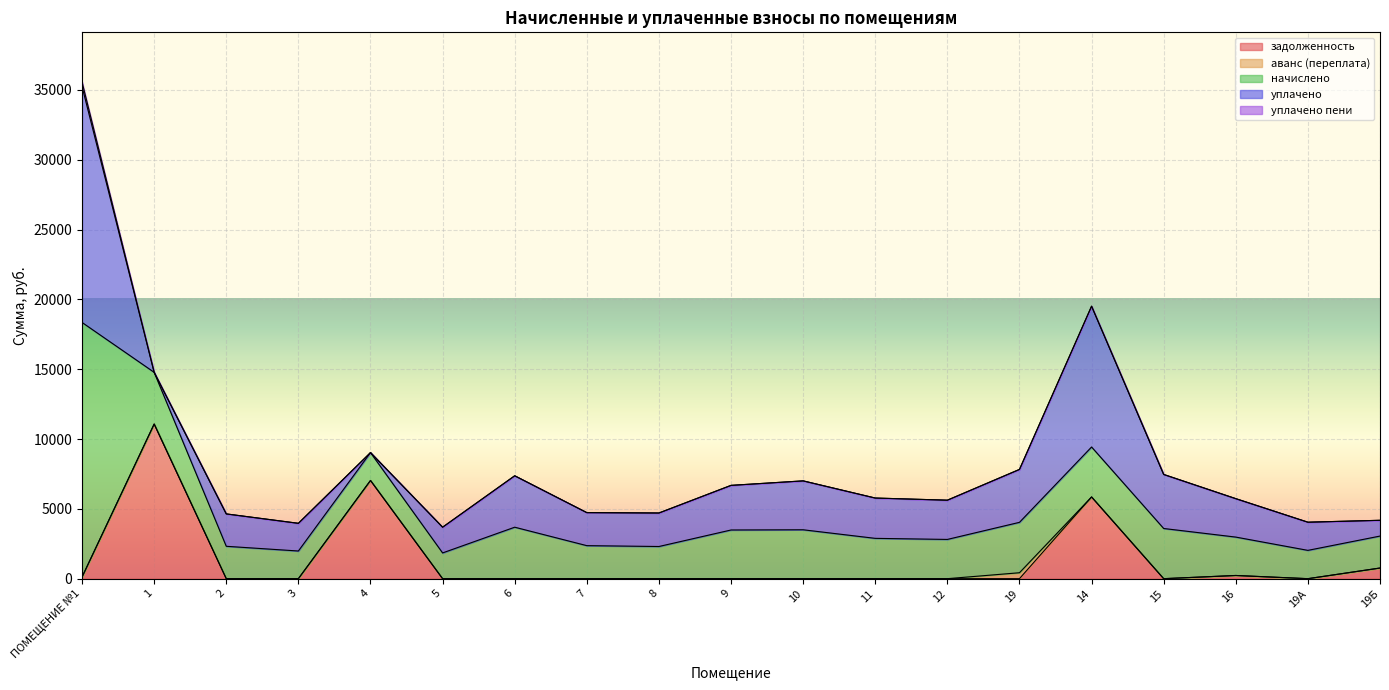

The уплачено series shows 4704.2 at 16. True or false?

False